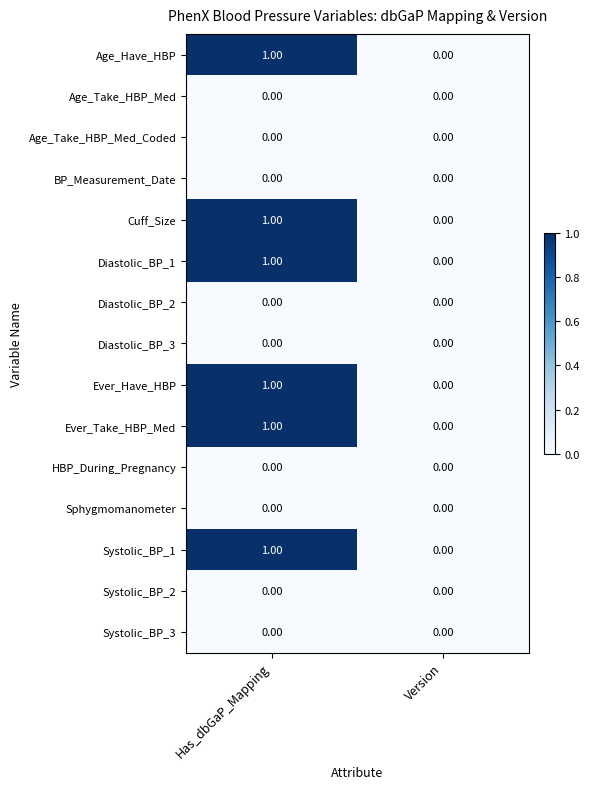

At which category does the chart reach its peak across all series?

Has_dbGaP_Mapping